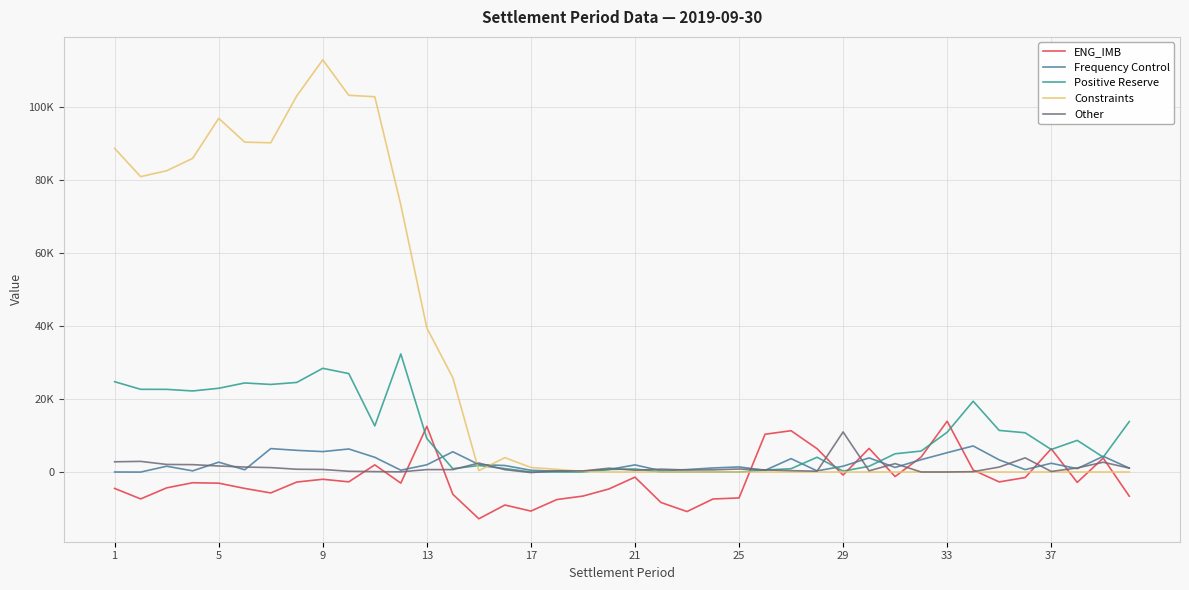

Does the chart have visible grid lines?

Yes